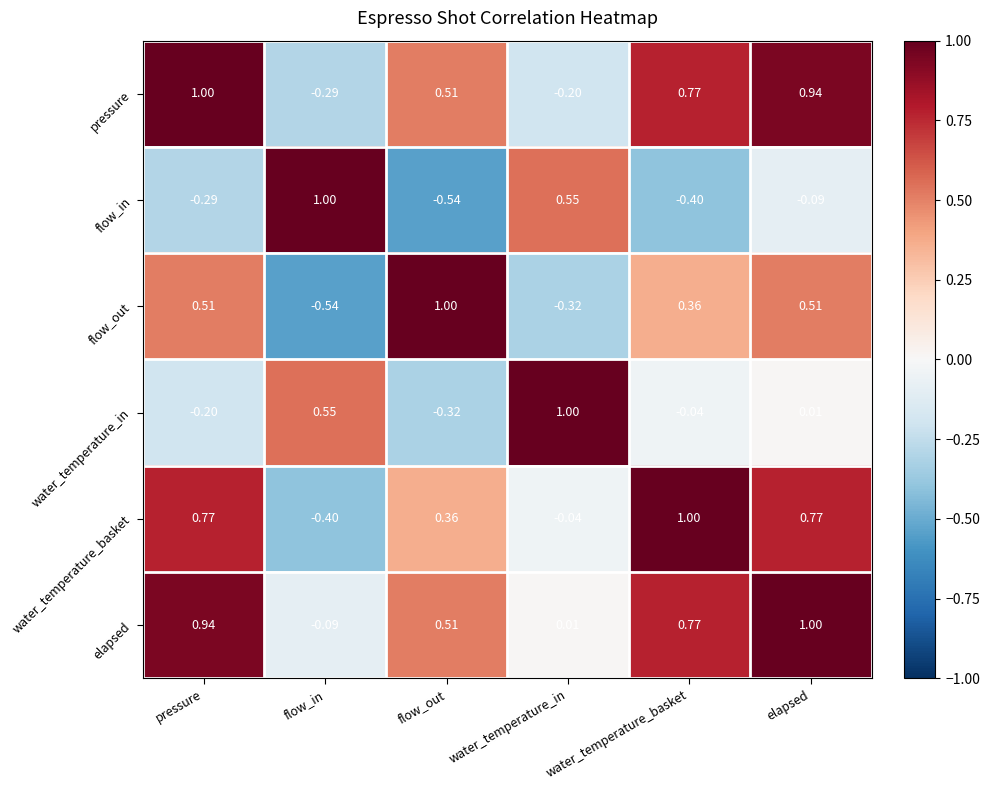

How many data points does each series have?

6